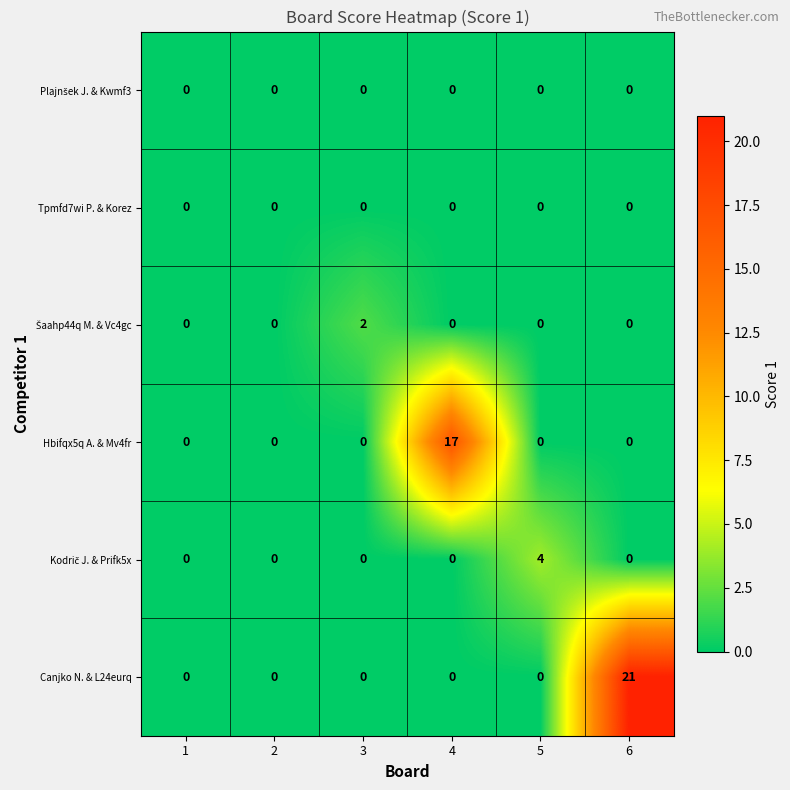

Which series has the largest total across all categories?

Canjko N. & L24eurq